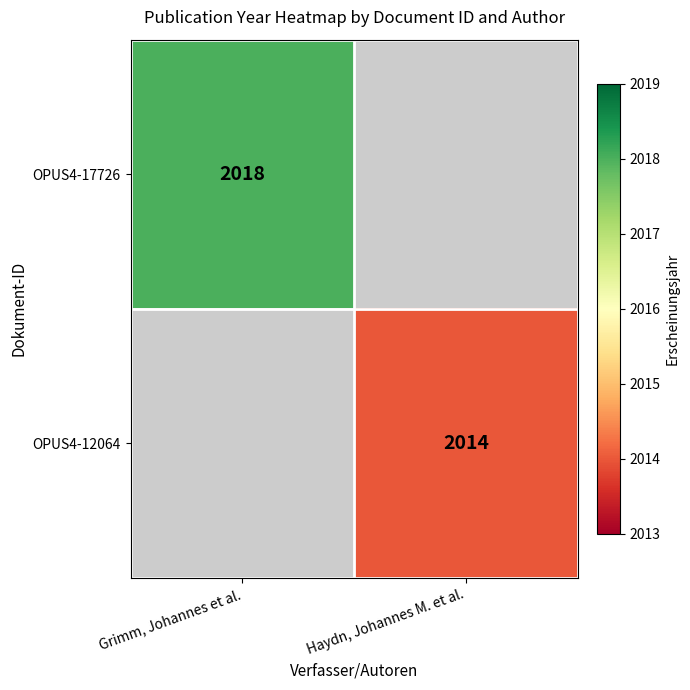

True or false: OPUS4-12064 has a value of 915 at Haydn, Johannes M. et al..

False